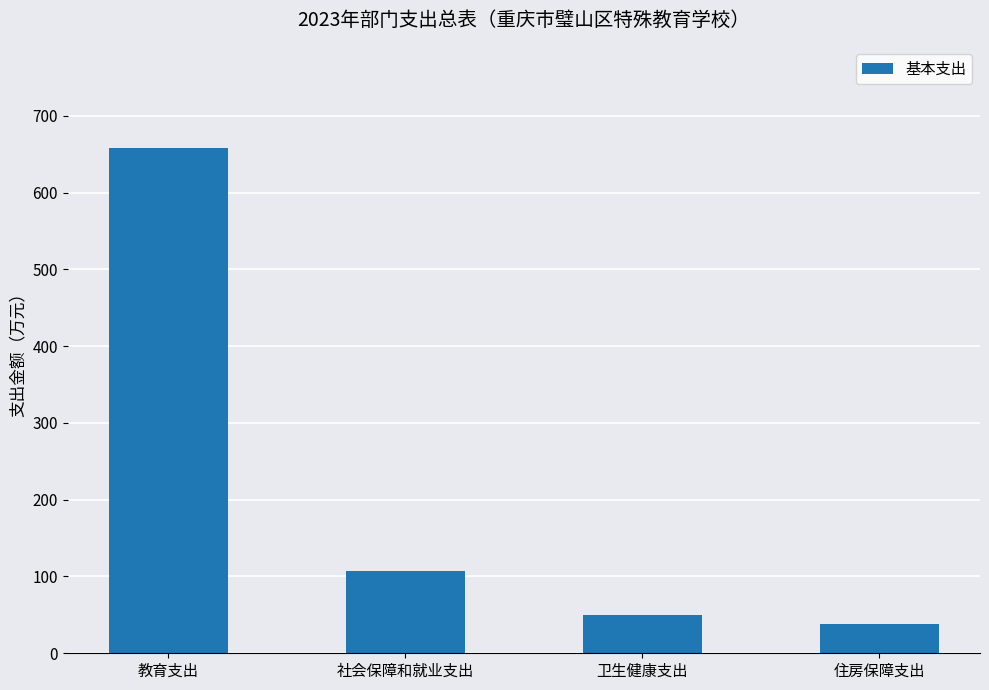

Reading left to right, transcribe all the data shown in this chart.

658.1	107.4	49.4	38.3